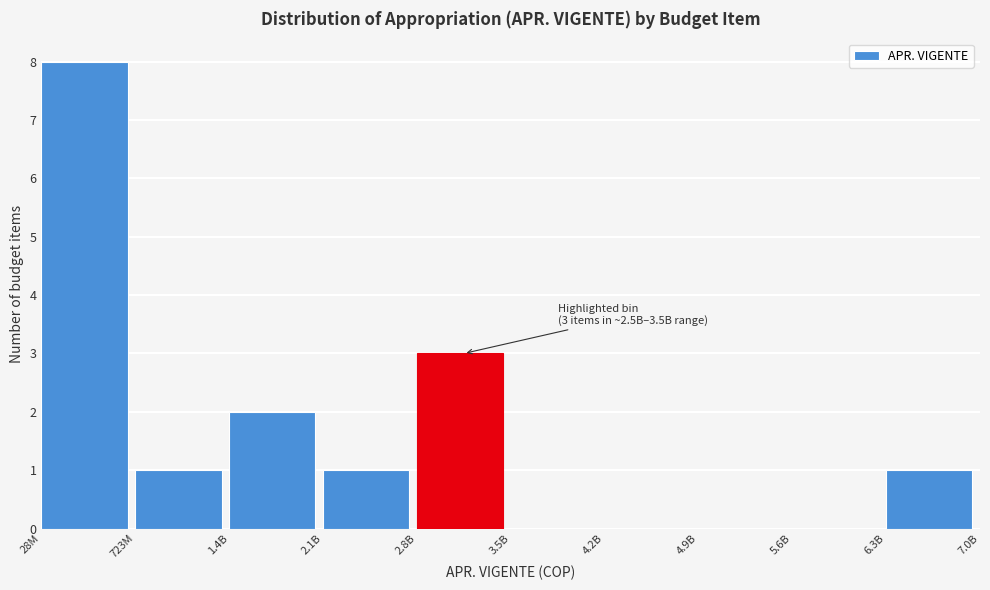

Reading right to left, what are all the values shown in this chart?

6.3B=1	5.6B=0	4.9B=0	4.2B=0	3.5B=0	2.8B=3	2.1B=1	1.4B=2	723M=1	28M=8